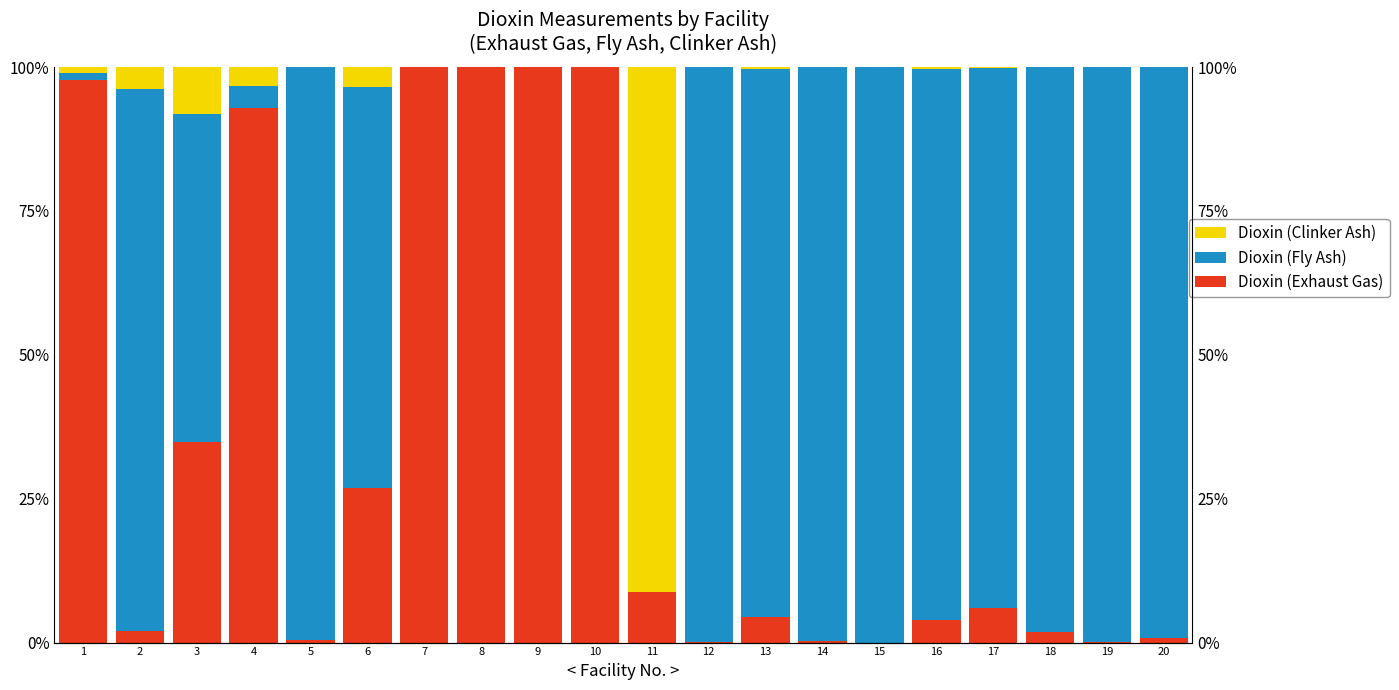

Reading right to left, what are all the values shown in this chart?

Dioxin (Exhaust Gas): 20=0.7	19=0.0	18=1.9	17=5.9	16=4.0	15=0.0	14=0.3	13=4.4	12=0.0	11=8.7	10=100.0	9=100.0	8=100.0	7=100.0	6=26.8	5=0.4	4=92.9	3=34.9	2=1.9	1=97.8
Dioxin (Fly Ash): 20=99.3	19=100.0	18=98.0	17=93.8	16=95.6	15=99.9	14=99.6	13=95.4	12=100.0	11=0.0	10=0.0	9=0.0	8=0.0	7=0.0	6=69.7	5=99.6	4=3.7	3=56.9	2=94.3	1=1.2
Dioxin (Clinker Ash): 20=0.0	19=0.0	18=0.1	17=0.2	16=0.4	15=0.1	14=0.1	13=0.3	12=0.0	11=91.3	10=0.0	9=0.0	8=0.0	7=0.0	6=3.5	5=0.0	4=3.4	3=8.2	2=3.8	1=1.0